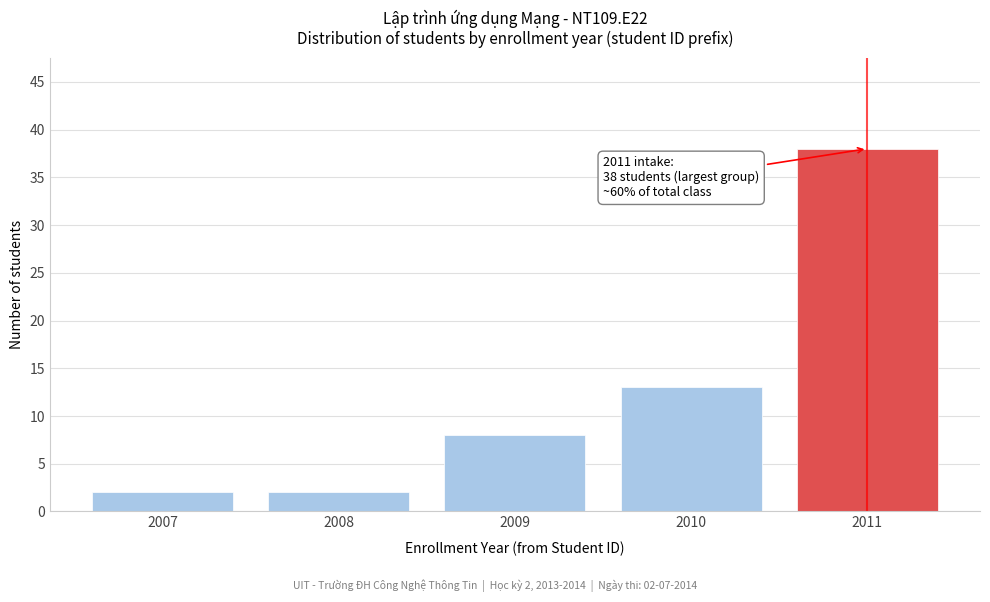

Reading right to left, what are all the values shown in this chart?

38	13	8	2	2